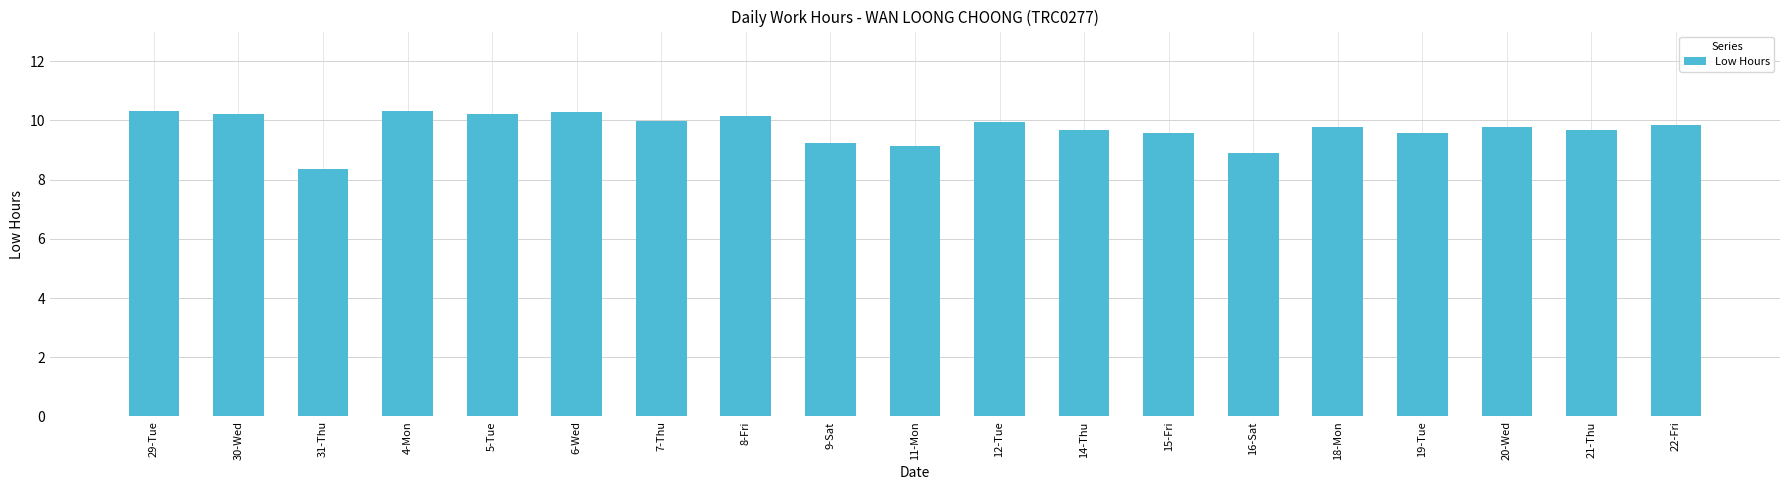

What is the maximum value shown in the chart?

10.3